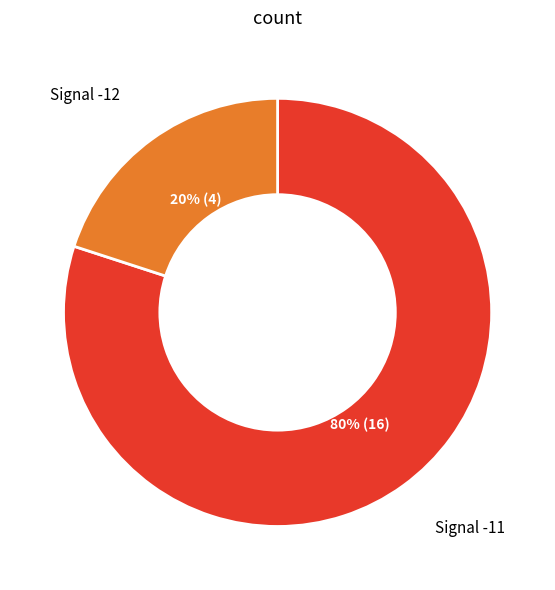

Which slice is the largest?

Signal -11